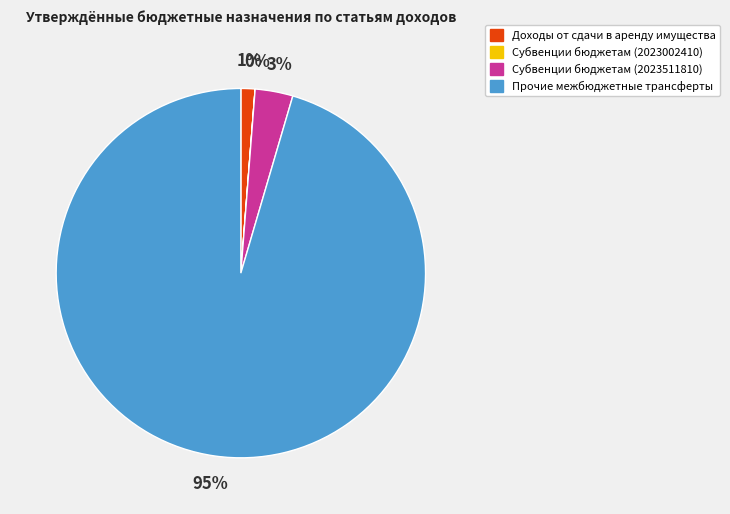

Is the sum of Субвенции бюджетам (2023511810) and Доходы от сдачи в аренду имущества greater than half?

No